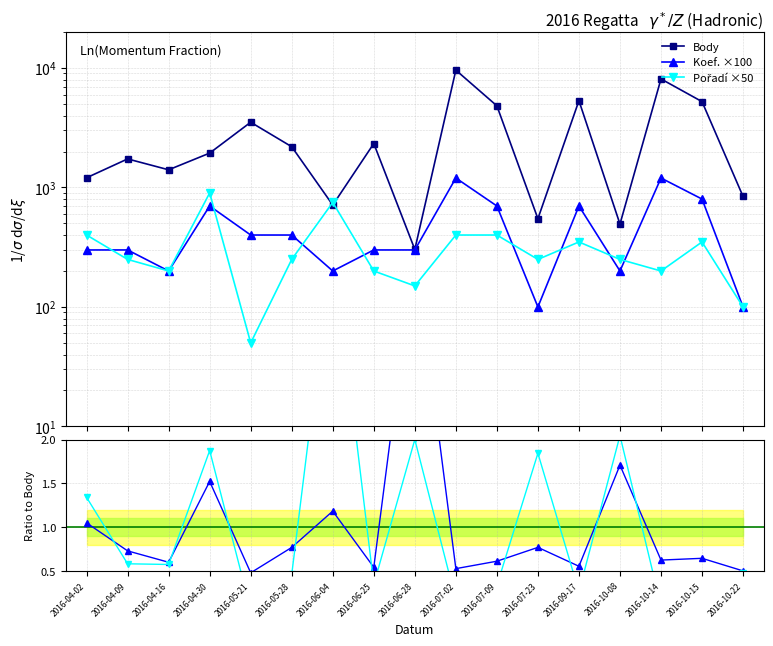

Count the number of categories in the chart.

17